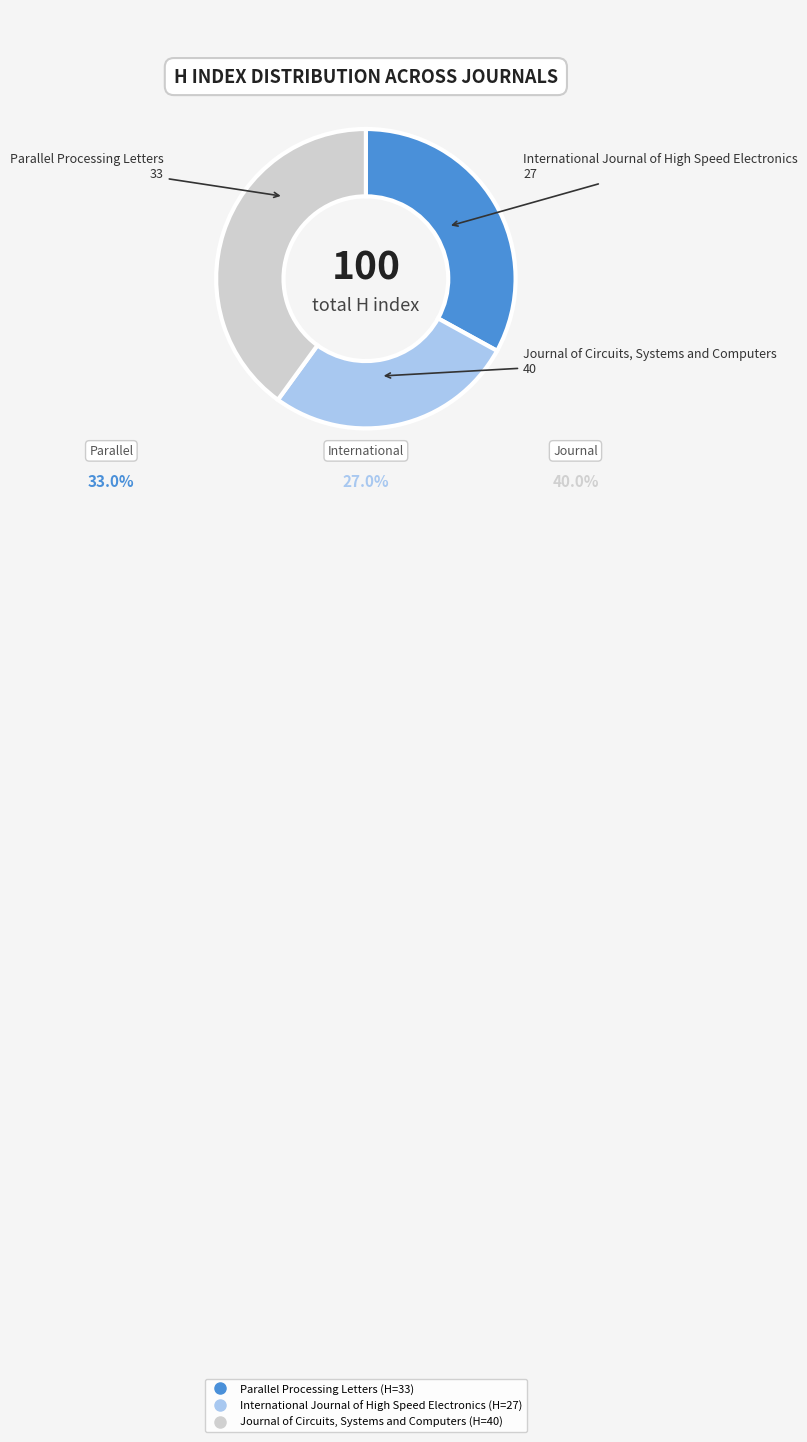

Which category has the smallest portion of the pie?

International Journal of High Speed Electronics